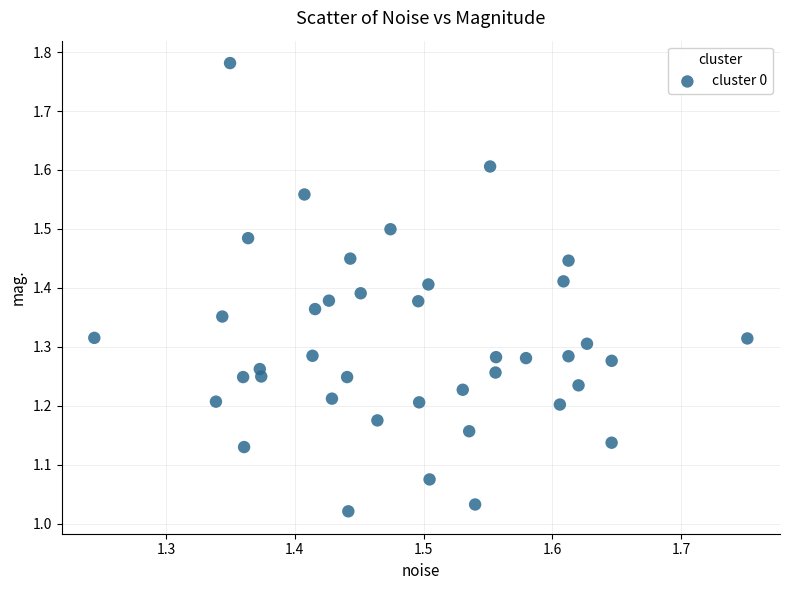

What is the range of Y values (max minus min)?

0.8